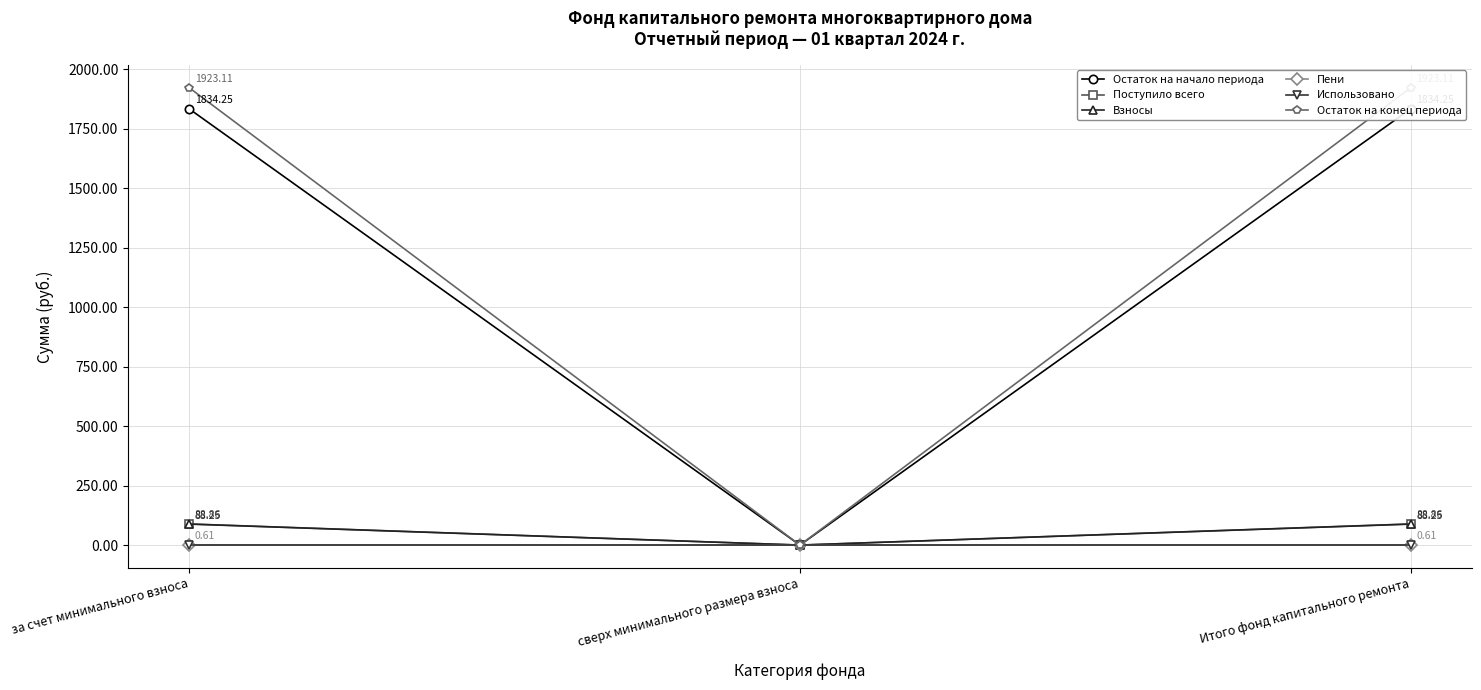

List the series in order of their peak value, lowest first.

Использовано, Пени, Взносы, Поступило всего, Остаток на начало периода, Остаток на конец периода